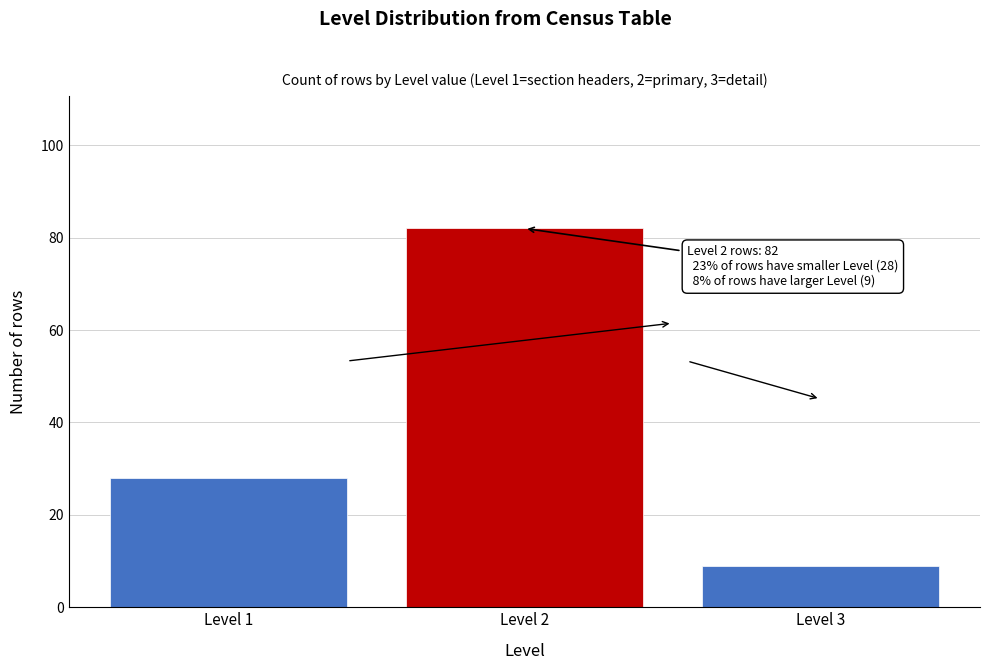

Reading right to left, extract all data points from this chart.

Level 3=9	Level 2=82	Level 1=28